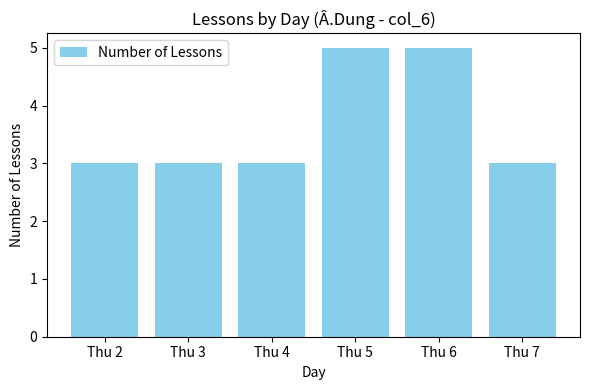

Between Thu 2 and Thu 6, which is larger?

Thu 6